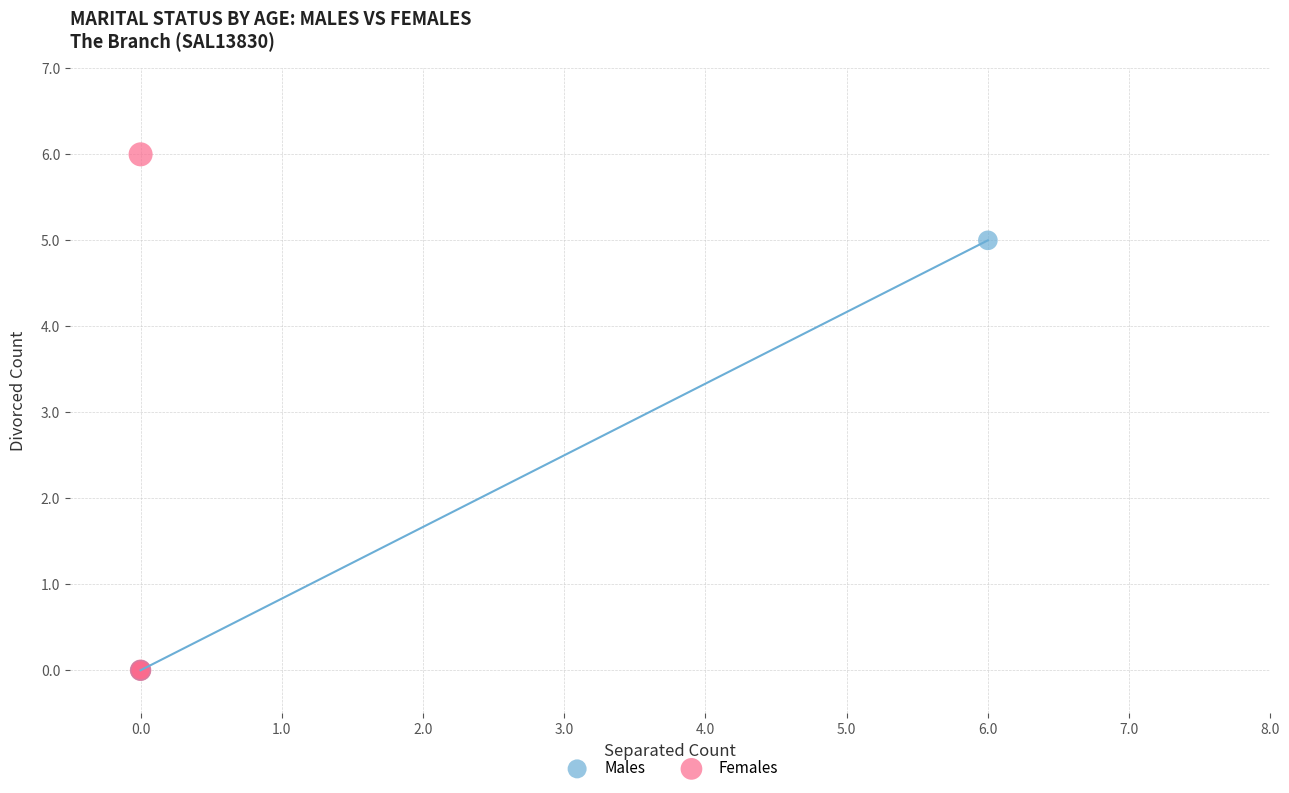

Which series has the widest spread of Y values?

Females